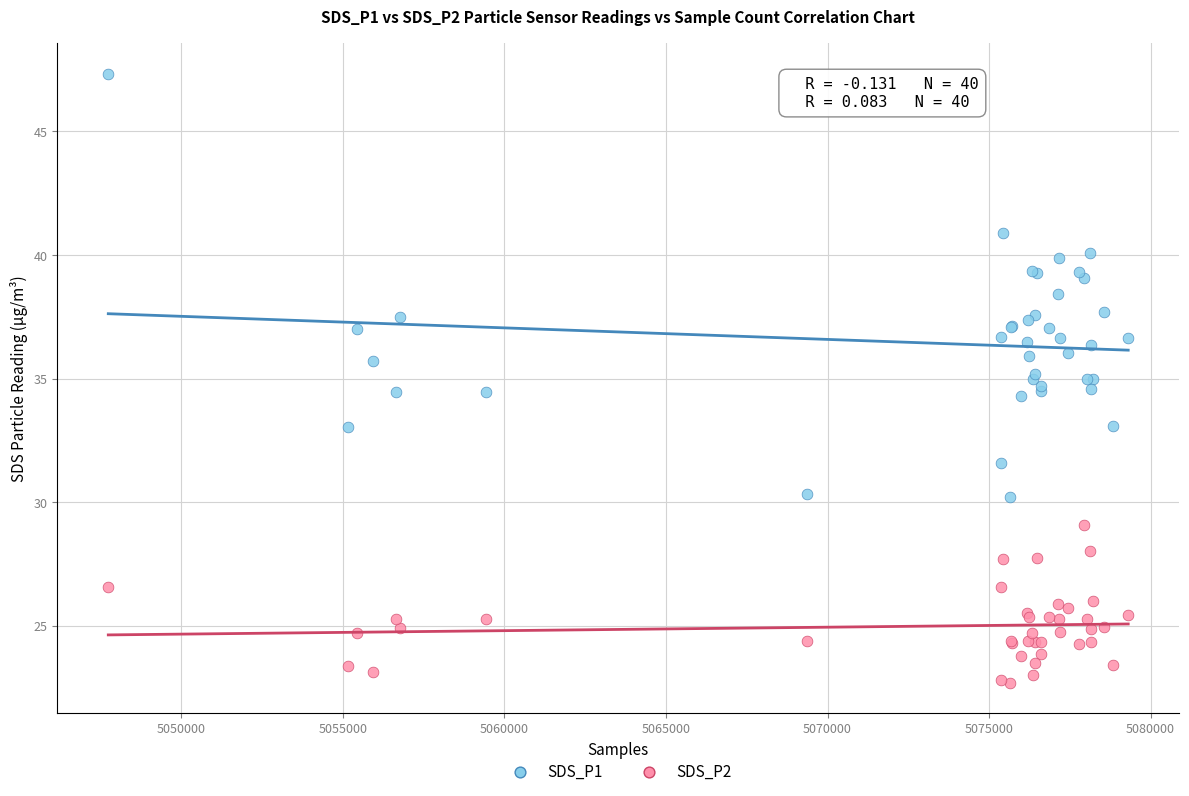

Which series contains the lowest Y value?

SDS_P2